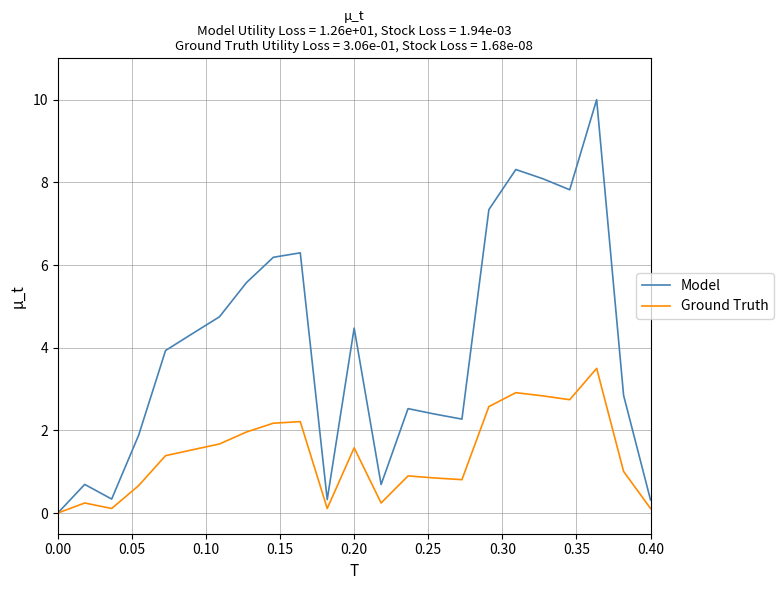

Rank the series by their maximum value, from highest to lowest.

Model, Ground Truth